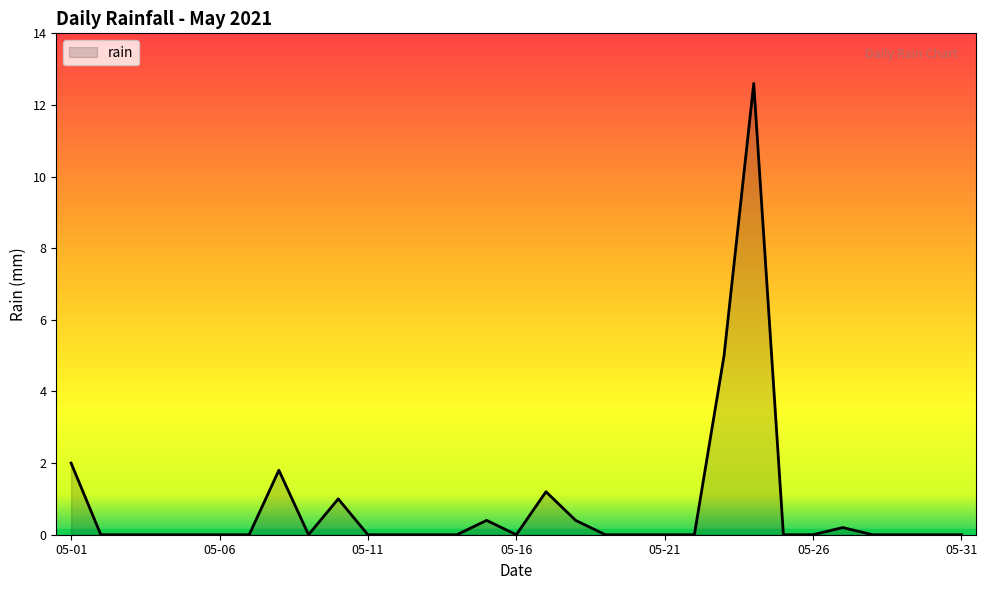

What is the greatest value displayed?

12.6